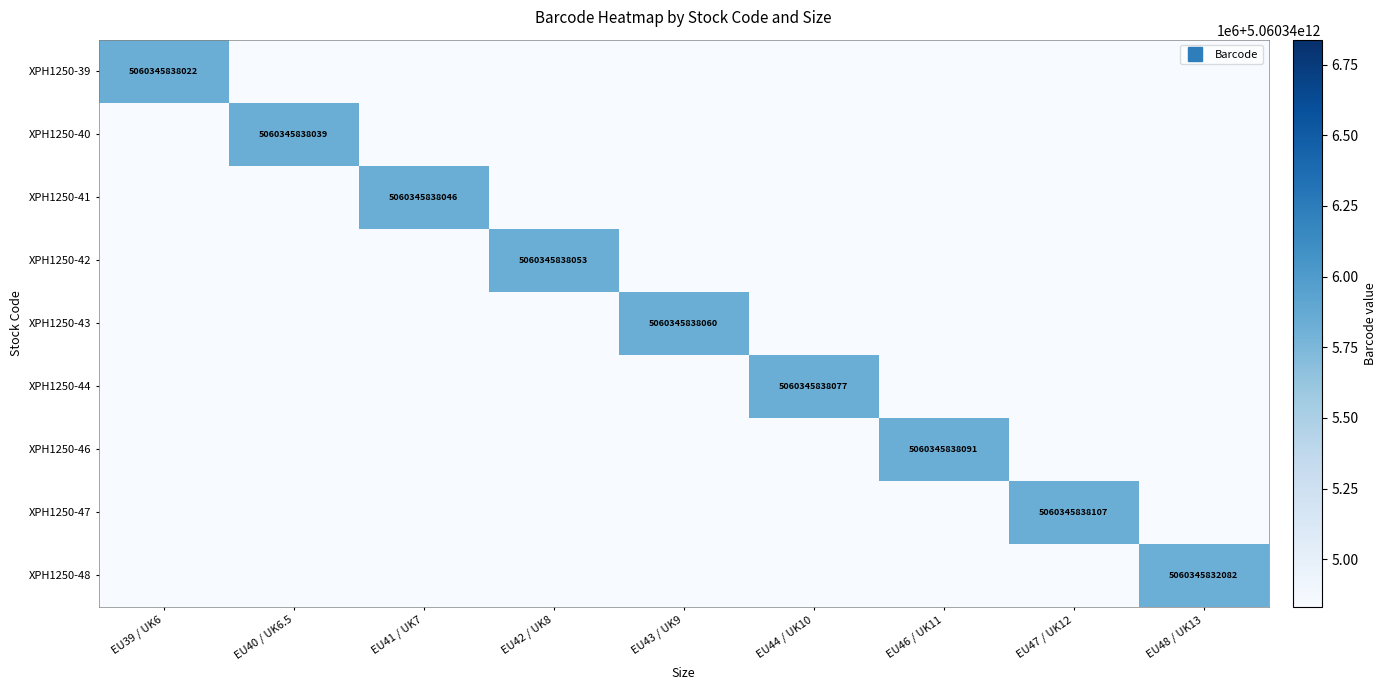

Which category has the highest value in the XPH1250-48 series?

EU48 / UK13